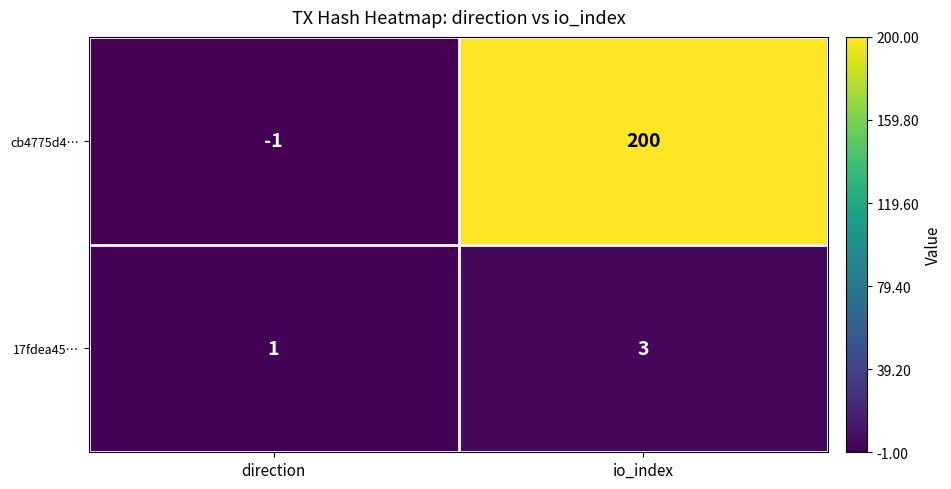

Count the number of categories in the chart.

2